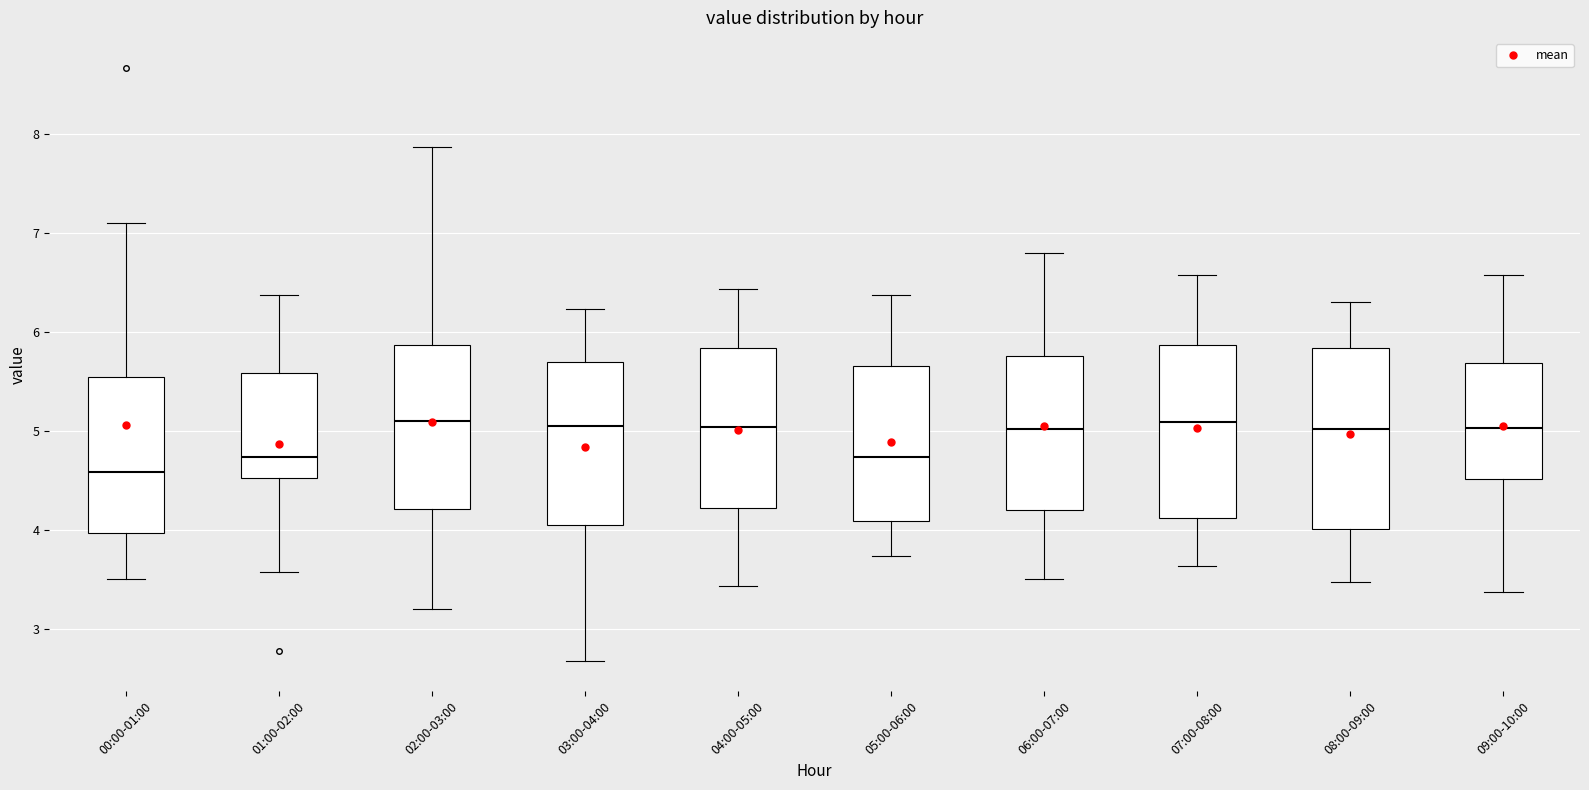

Reading left to right, transcribe this box plot: for each box, give where its median line is, the range the box spans, and where its two whiskers end, as read against the y-axis. The values are not printed on the chart, so give them approximately, as read against the axis.

00:00-01:00: median 4.6, box 4.0 to 5.5, whiskers 3.5 to 7.1
01:00-02:00: median 4.7, box 4.5 to 5.6, whiskers 3.6 to 6.4
02:00-03:00: median 5.1, box 4.2 to 5.9, whiskers 3.2 to 7.9
03:00-04:00: median 5.1, box 4.1 to 5.7, whiskers 2.7 to 6.2
04:00-05:00: median 5.0, box 4.2 to 5.8, whiskers 3.4 to 6.4
05:00-06:00: median 4.7, box 4.1 to 5.7, whiskers 3.7 to 6.4
06:00-07:00: median 5.0, box 4.2 to 5.8, whiskers 3.5 to 6.8
07:00-08:00: median 5.1, box 4.1 to 5.9, whiskers 3.6 to 6.6
08:00-09:00: median 5.0, box 4.0 to 5.8, whiskers 3.5 to 6.3
09:00-10:00: median 5.0, box 4.5 to 5.7, whiskers 3.4 to 6.6